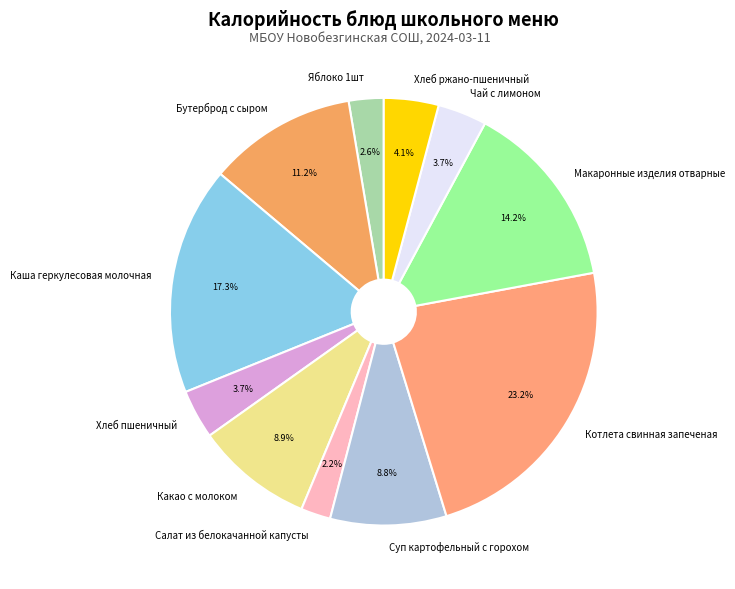

The Макаронные изделия отварные slice represents 25% of the pie. True or false?

False